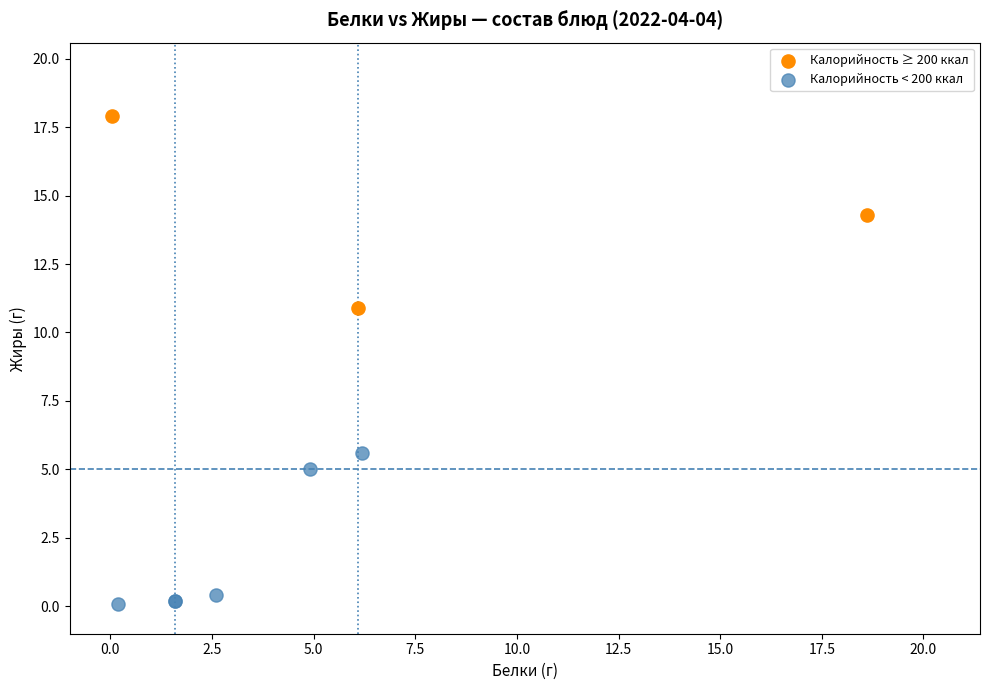

Which series reaches the maximum Y coordinate?

Калорийность ≥ 200 ккал